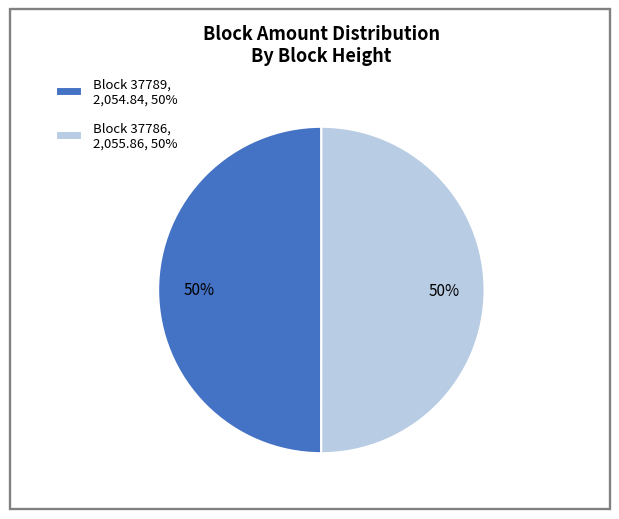

What is the ratio of the value at Block 37786, 2,055.86, 50% to the value at Block 37789, 2,054.84, 50%?

1.0